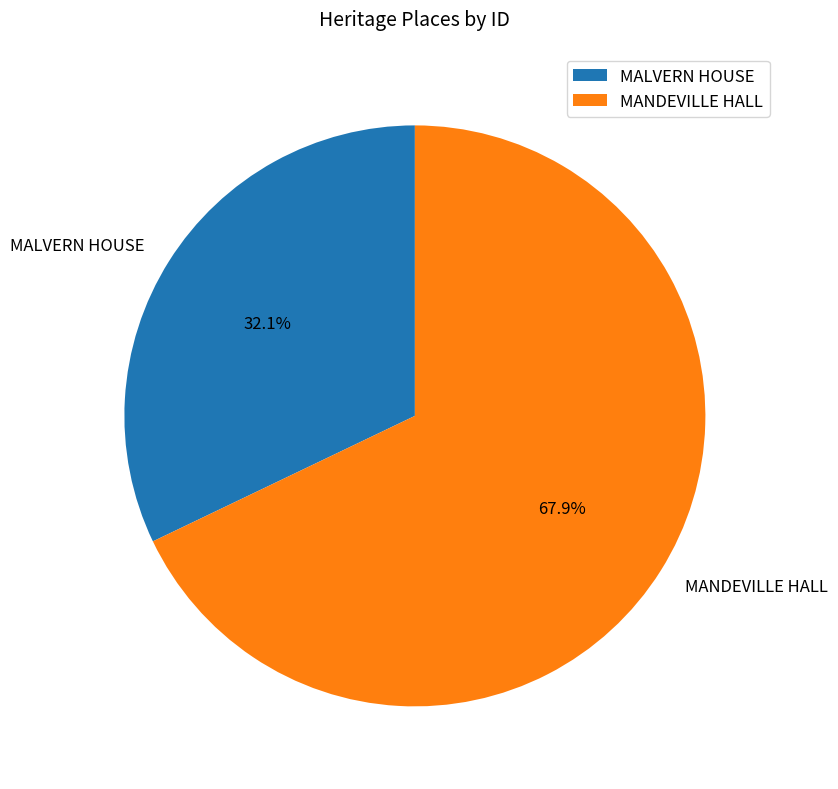

What is the total percentage of MANDEVILLE HALL and MALVERN HOUSE?

100.0%